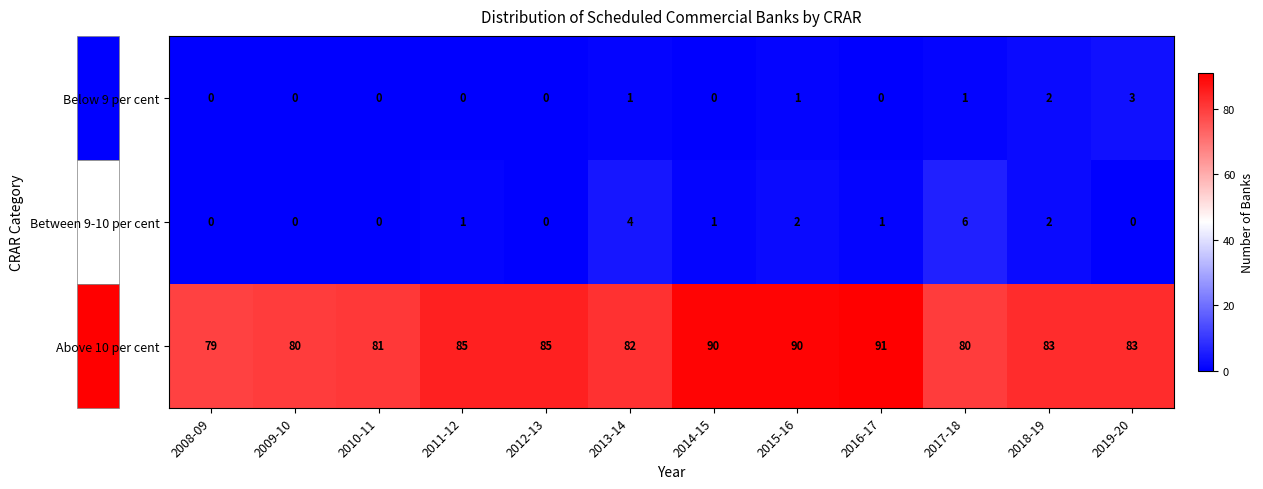

Which label corresponds to the largest value in the chart?

2016-17